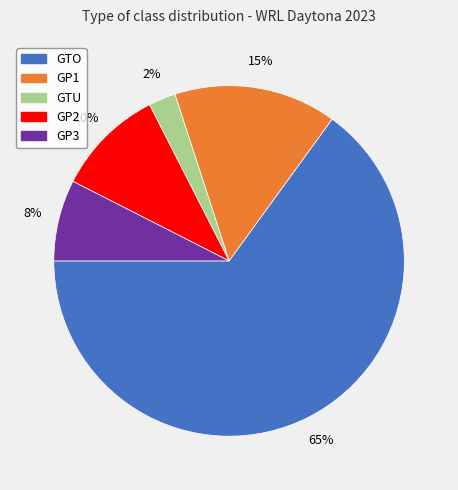

What percentage is the GTO slice, to the nearest percent?

65%